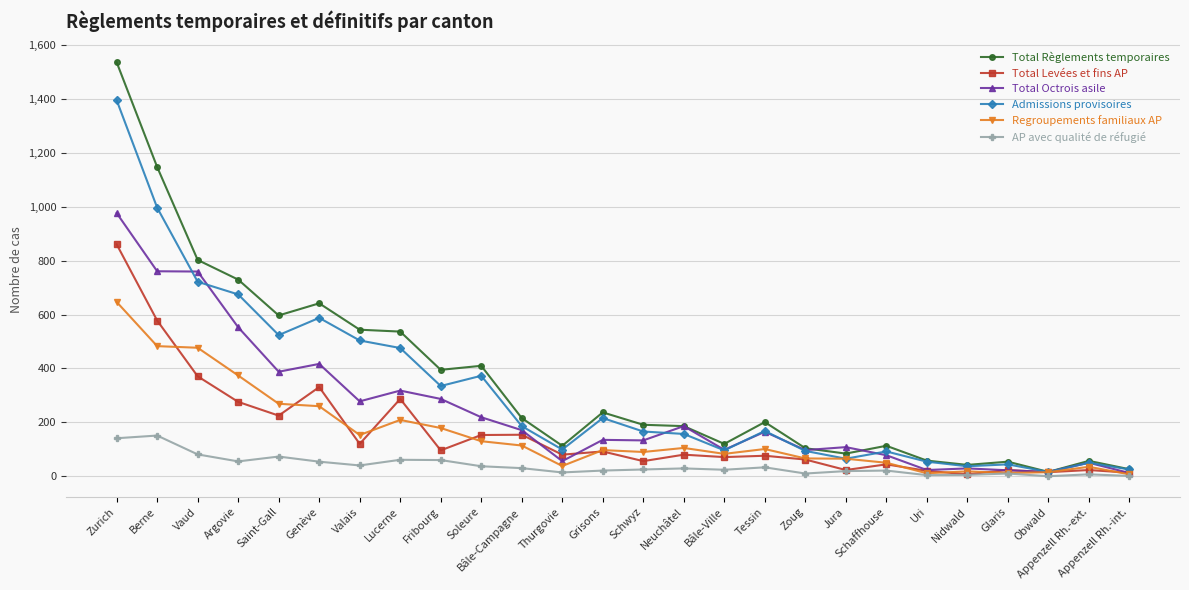

What is the label of the 17th point from the right?

Soleure